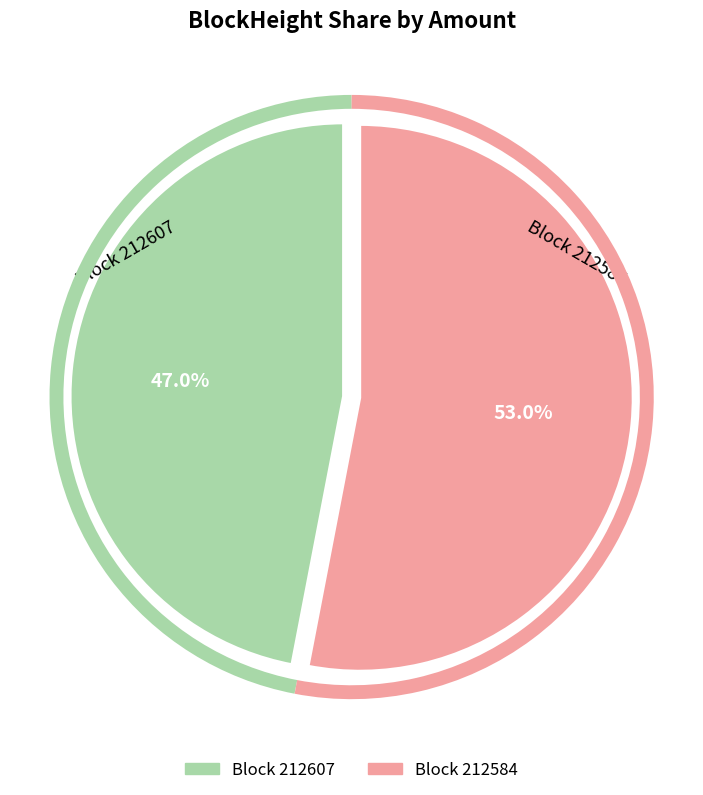

Does any single category account for the majority?

Yes